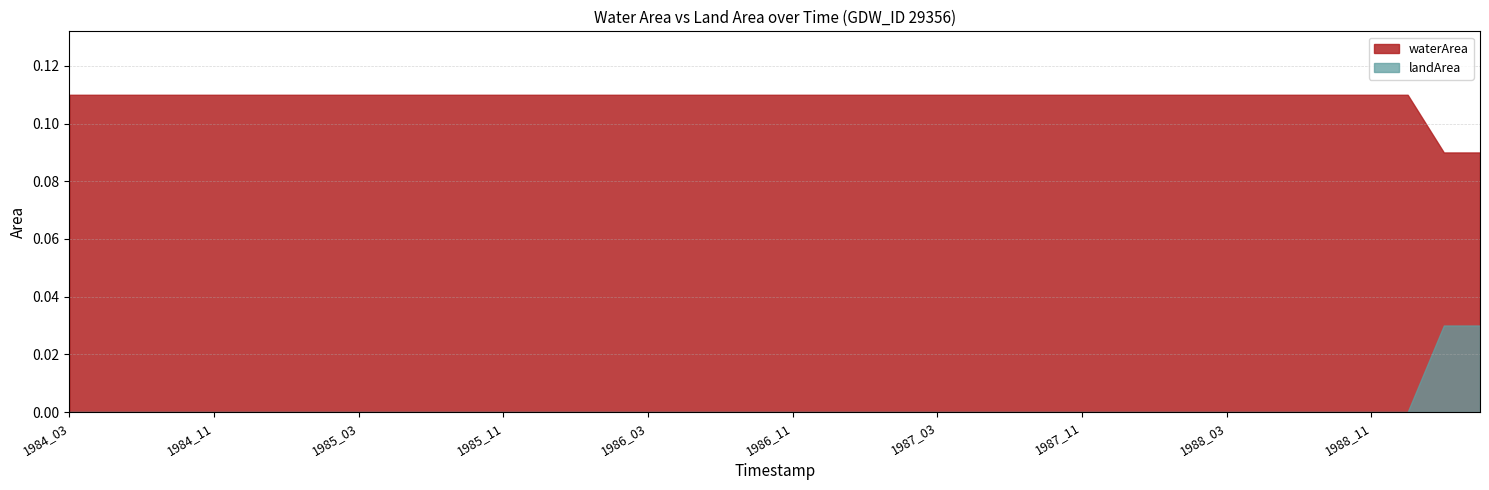

List the labels in order of landArea value, largest first.

1989_01, 1989_02, 1984_03, 1984_04, 1984_09, 1984_10, 1984_11, 1984_12, 1985_01, 1985_02, 1985_03, 1985_04, 1985_09, 1985_10, 1985_11, 1985_12, 1986_01, 1986_02, 1986_03, 1986_04, 1986_09, 1986_10, 1986_11, 1986_12, 1987_01, 1987_02, 1987_03, 1987_04, 1987_09, 1987_10, 1987_11, 1987_12, 1988_01, 1988_02, 1988_03, 1988_04, 1988_09, 1988_10, 1988_11, 1988_12